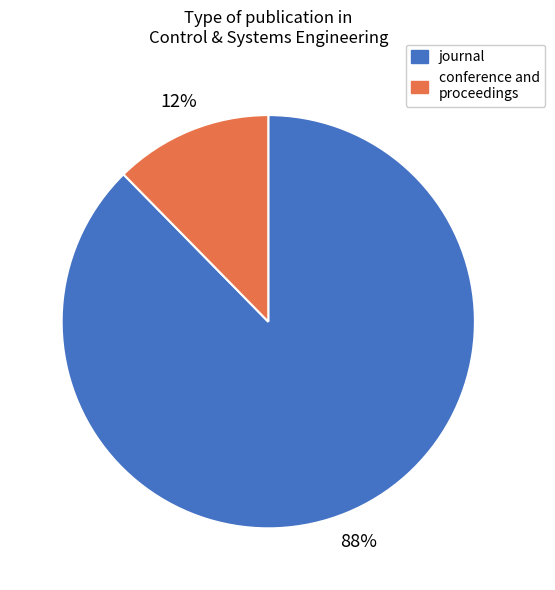

Does any single category account for the majority?

Yes